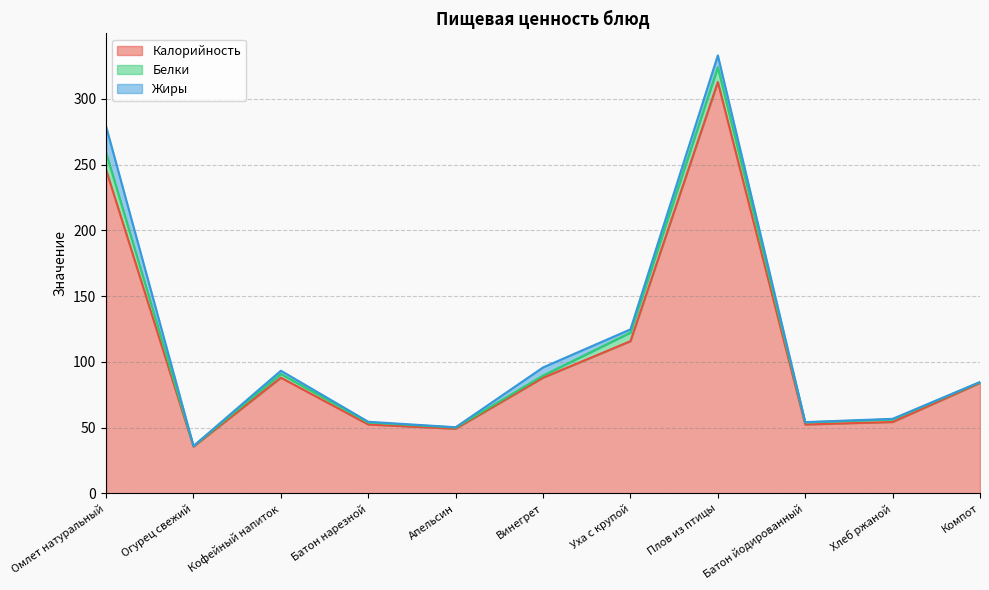

Reading left to right, transcribe all the data shown in this chart.

Калорийность: Омлет натуральный=246.0	Огурец свежий=35.6	Кофейный напиток=88.0	Батон нарезной=52.4	Апельсин=49.2	Винегрет=88.0	Уха с крупой=115.8	Плов из птицы=312.8	Батон йодированный=52.4	Хлеб ржаной=54.3	Компот=84.0
Белки: Омлет натуральный=13.0	Огурец свежий=0.4	Кофейный напиток=2.8	Батон нарезной=1.5	Апельсин=0.9	Винегрет=1.6	Уха с крупой=6.5	Плов из птицы=11.3	Батон йодированный=1.6	Хлеб ржаной=2.0	Компот=0.6
Жиры: Омлет натуральный=20.0	Огурец свежий=0.1	Кофейный напиток=2.5	Батон нарезной=0.6	Апельсин=0.2	Винегрет=6.2	Уха с крупой=2.5	Плов из птицы=9.0	Батон йодированный=0.2	Хлеб ржаной=0.4	Компот=0.1